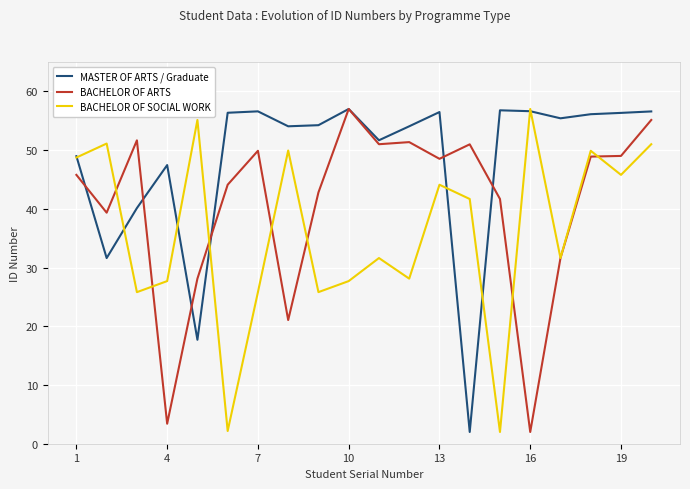

True or false: BACHELOR OF SOCIAL WORK and MASTER OF ARTS / Graduate intersect in this chart.

True